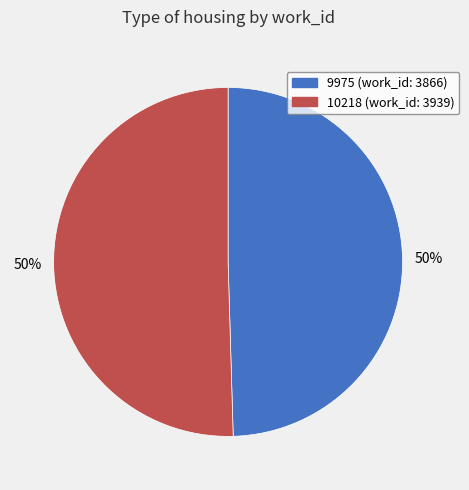

True or false: 9975 accounts for 50% of the total.

True